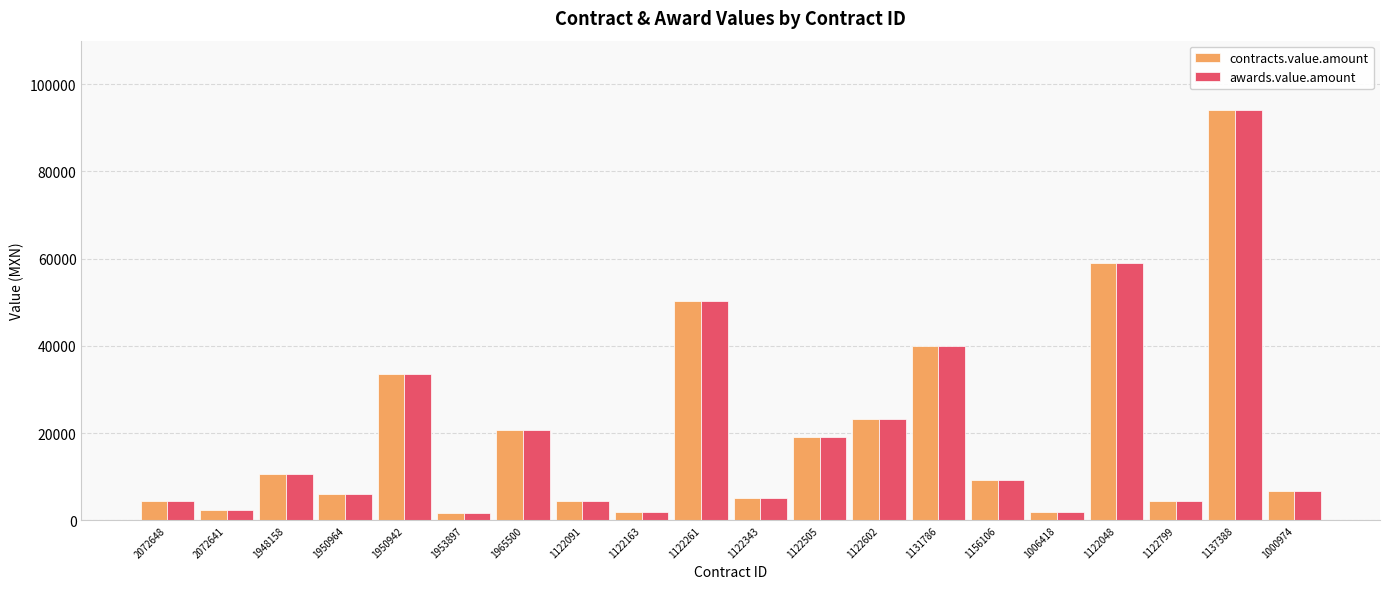

What is the label of the 3rd bar from the left?

1948158